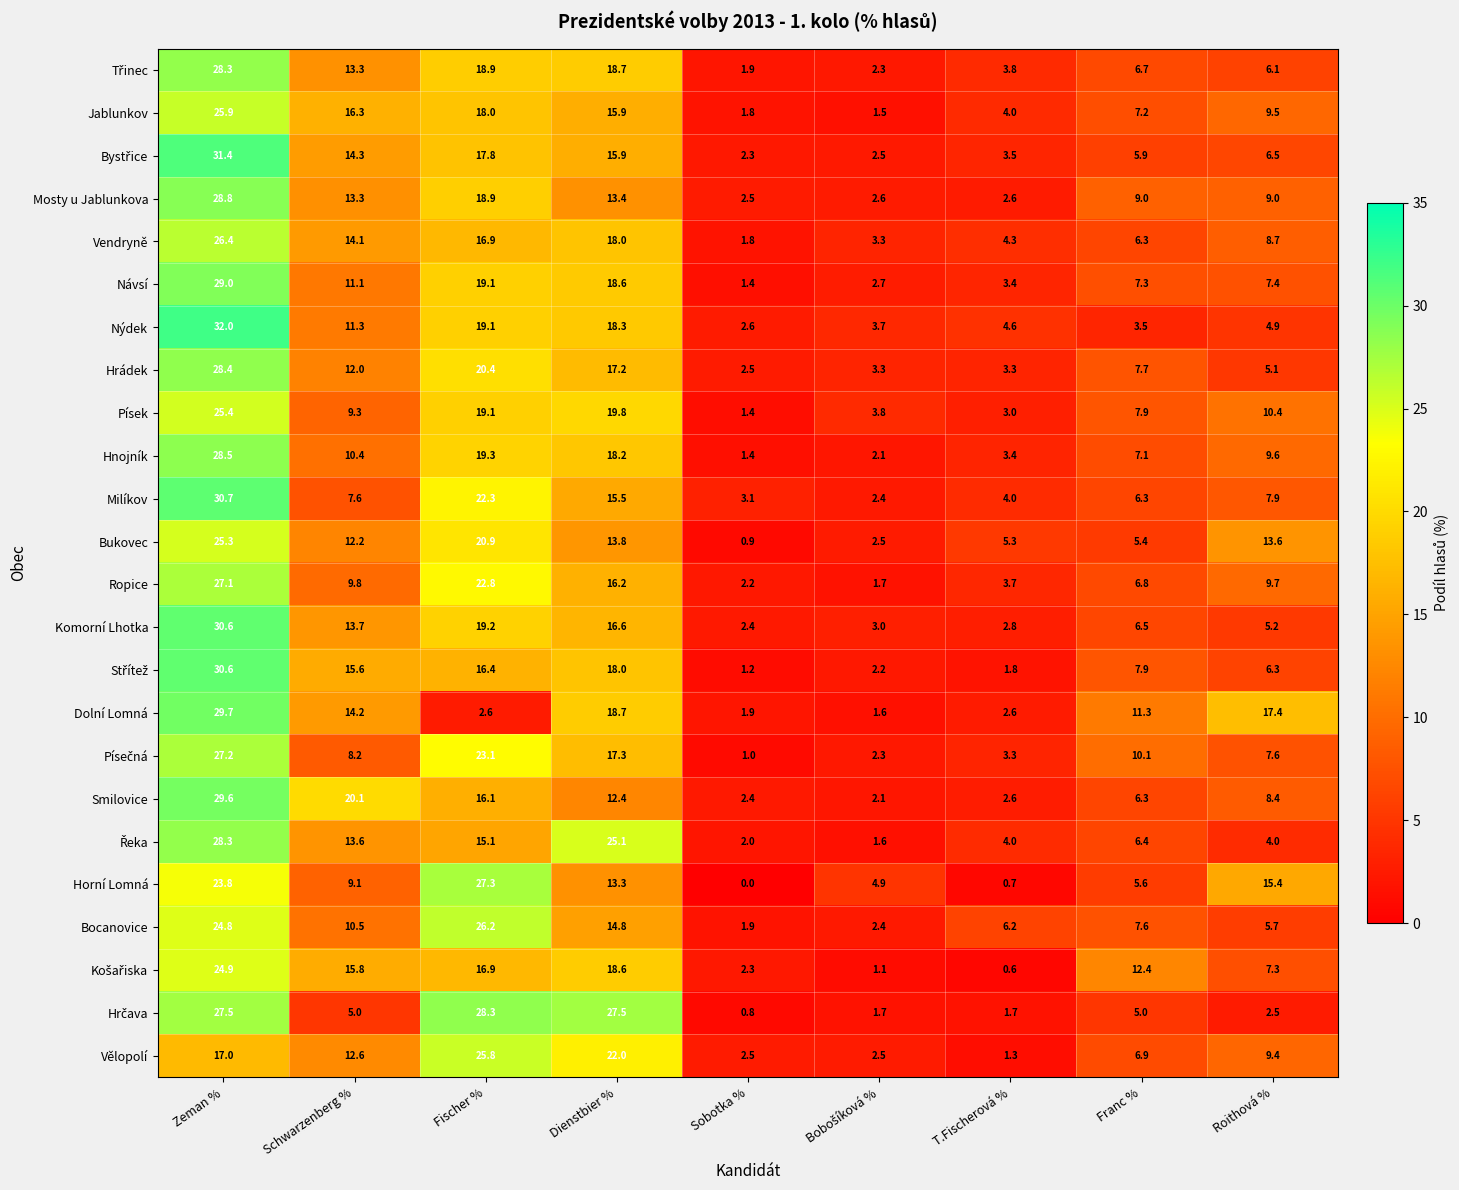

What is the average value of the Milíkov series?

11.1